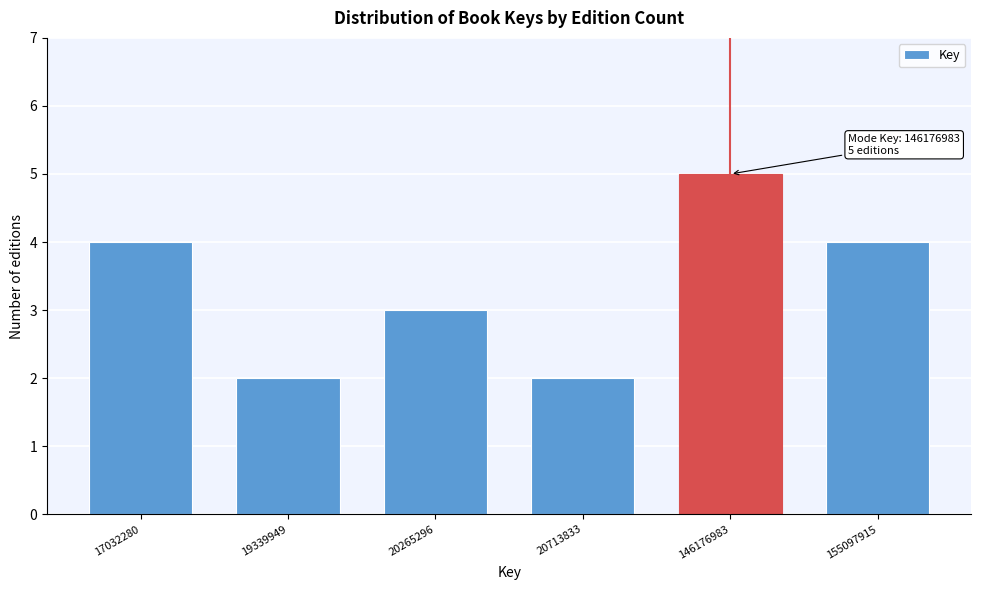

Reading left to right, what are all the values shown in this chart?

4	2	3	2	5	4